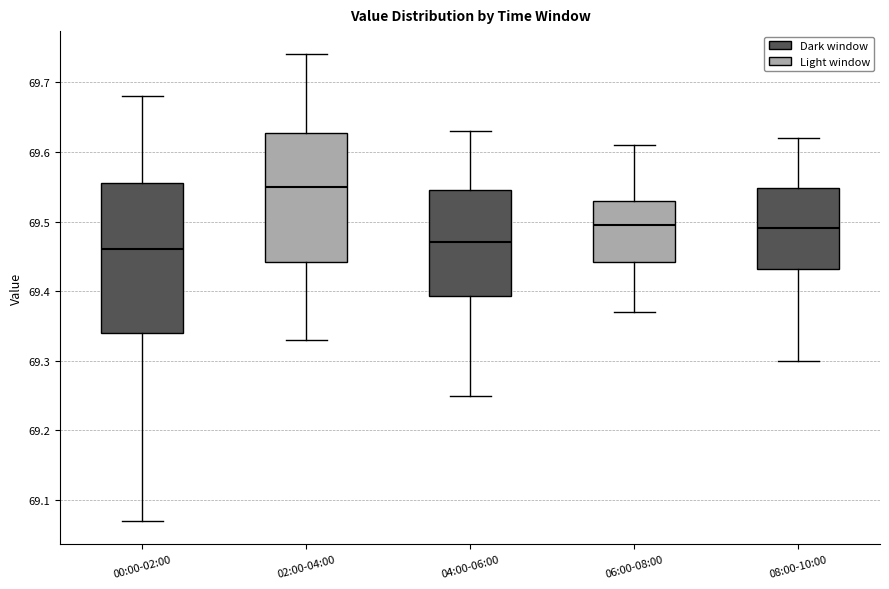

Which box has the highest median line?

02:00-04:00